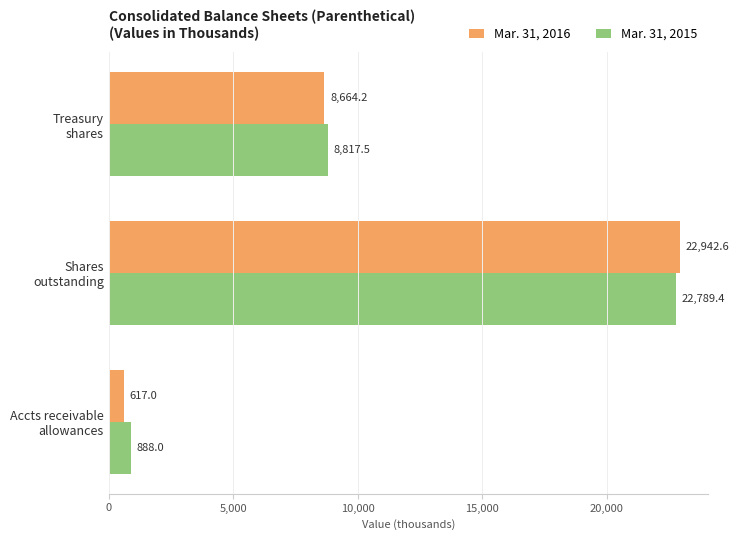

List the labels in order of Mar. 31, 2016 value, smallest first.

Accts receivable
allowances, Treasury
shares, Shares
outstanding